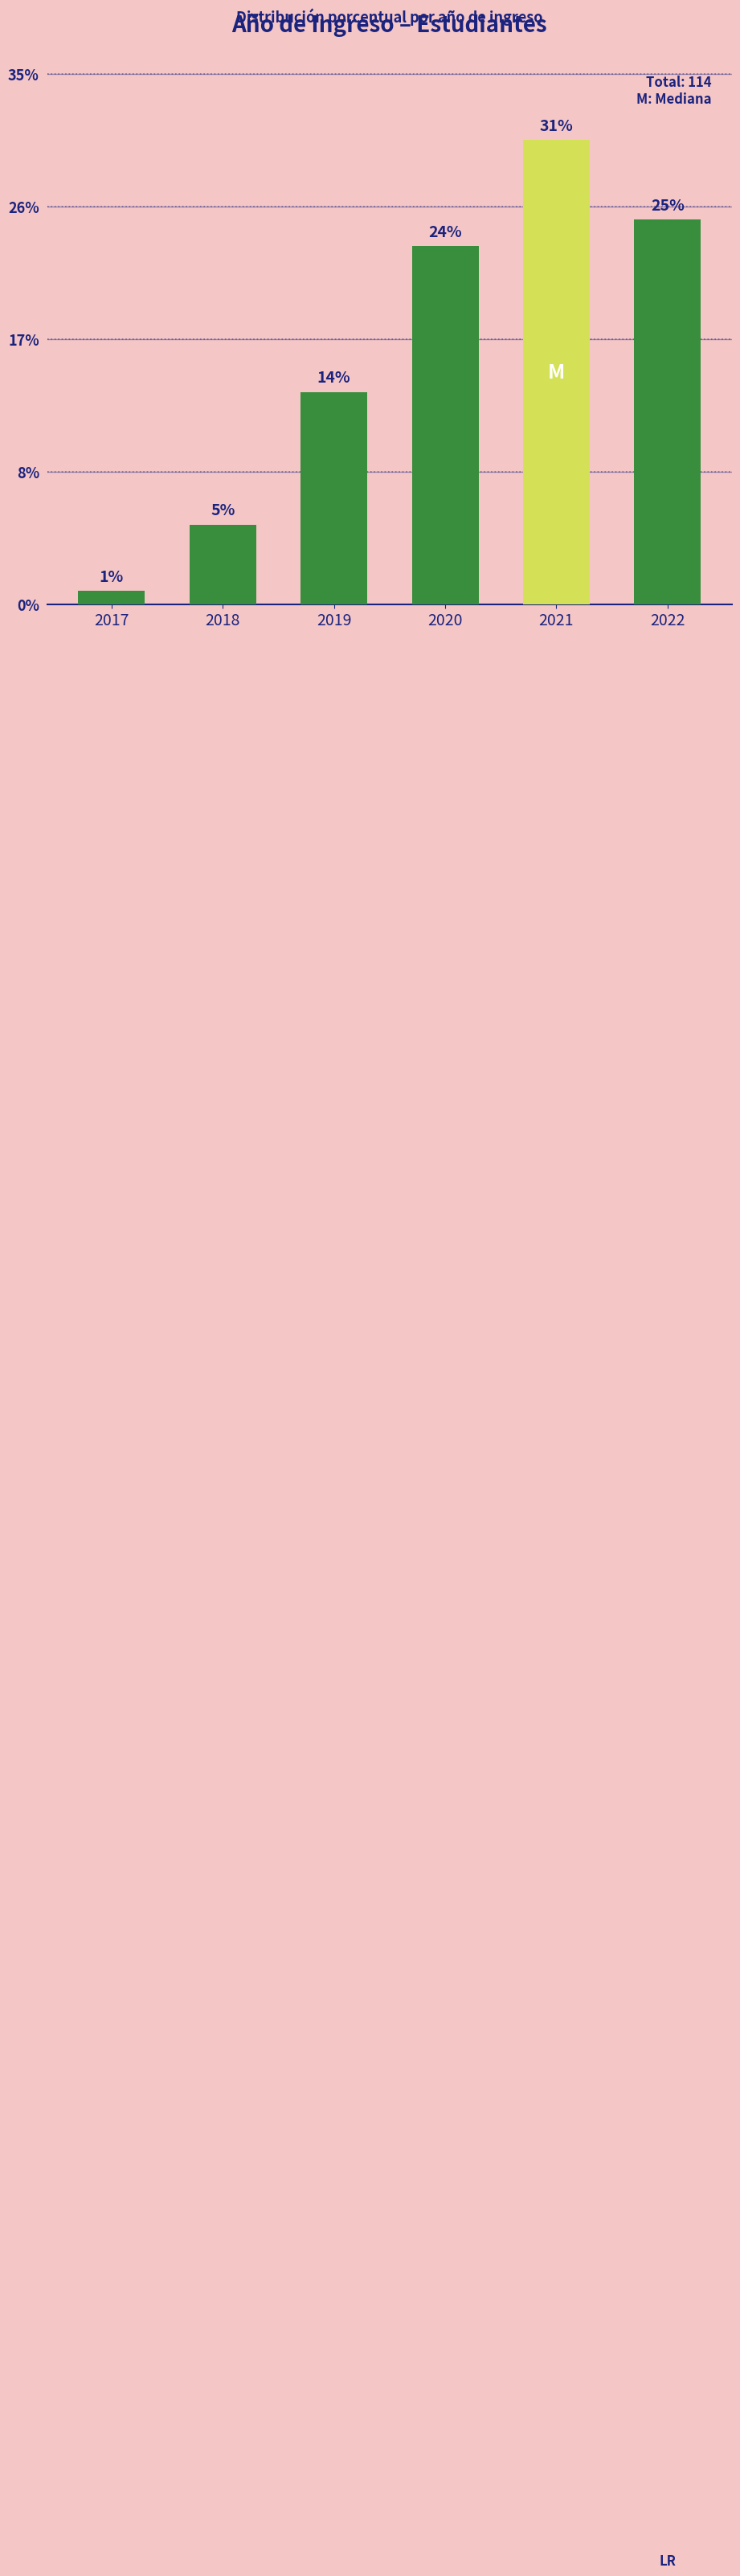

Reading left to right, extract all data points from this chart.

1	6	16	27	35	29